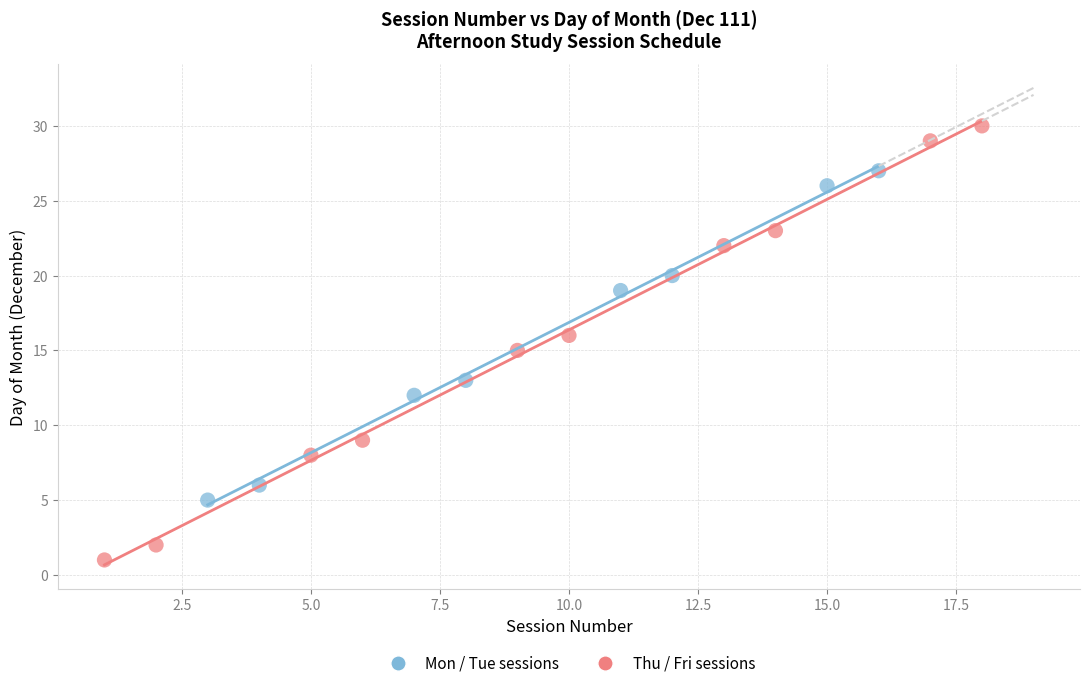

Which series reaches the maximum Y coordinate?

Thu / Fri sessions